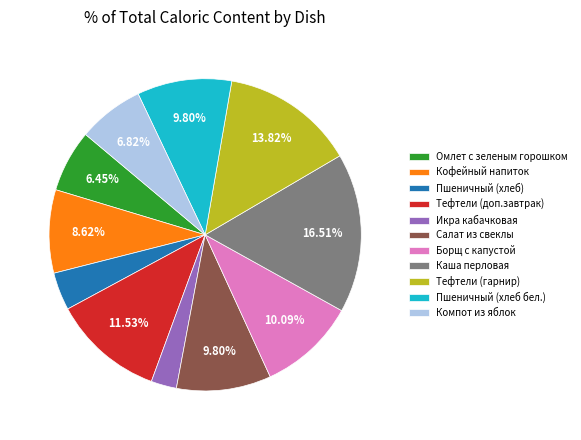

Which slice is the largest?

Каша перловая